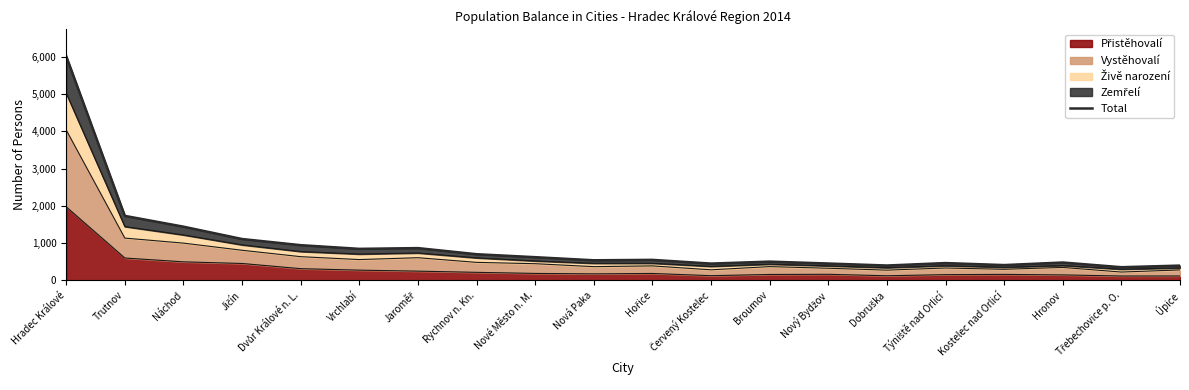

Approximately how many times larger is the value at Jaroměř compared to Dvůr Králové n. L.?

0.9